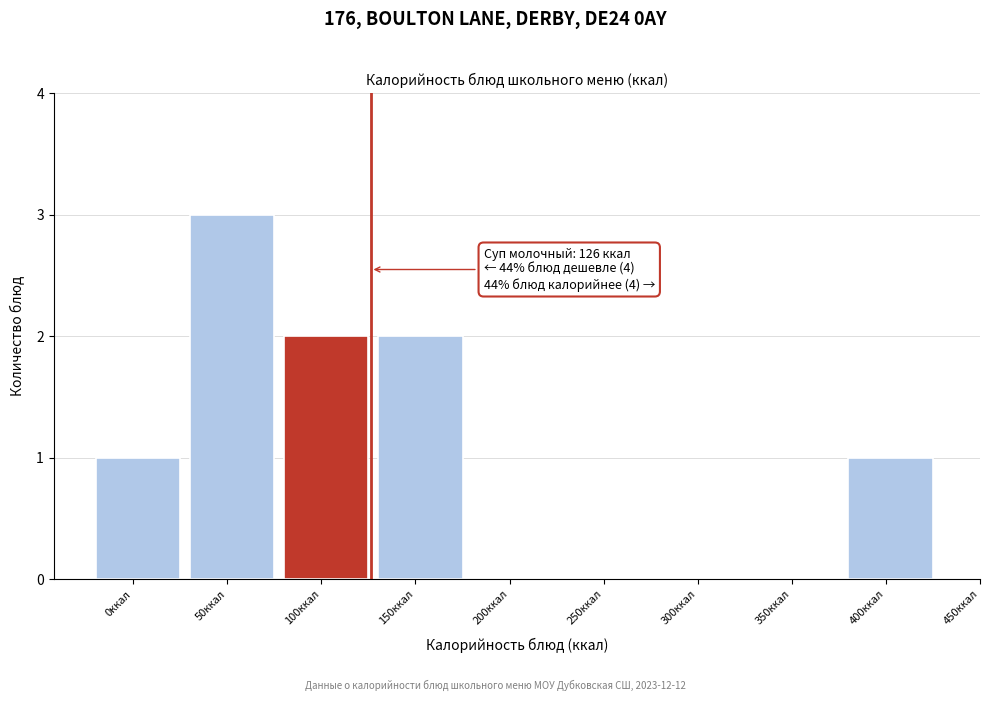

Reading left to right, extract all data points from this chart.

0ккал=1	50ккал=3	100ккал=2	150ккал=2	200ккал=0	250ккал=0	300ккал=0	350ккал=0	400ккал=1